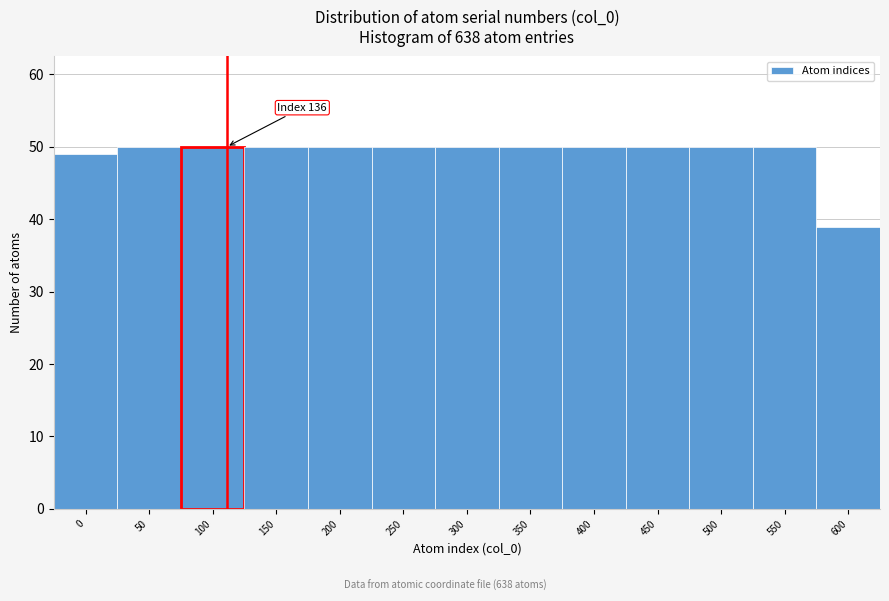

Reading left to right, transcribe all the data shown in this chart.

49	50	50	50	50	50	50	50	50	50	50	50	39